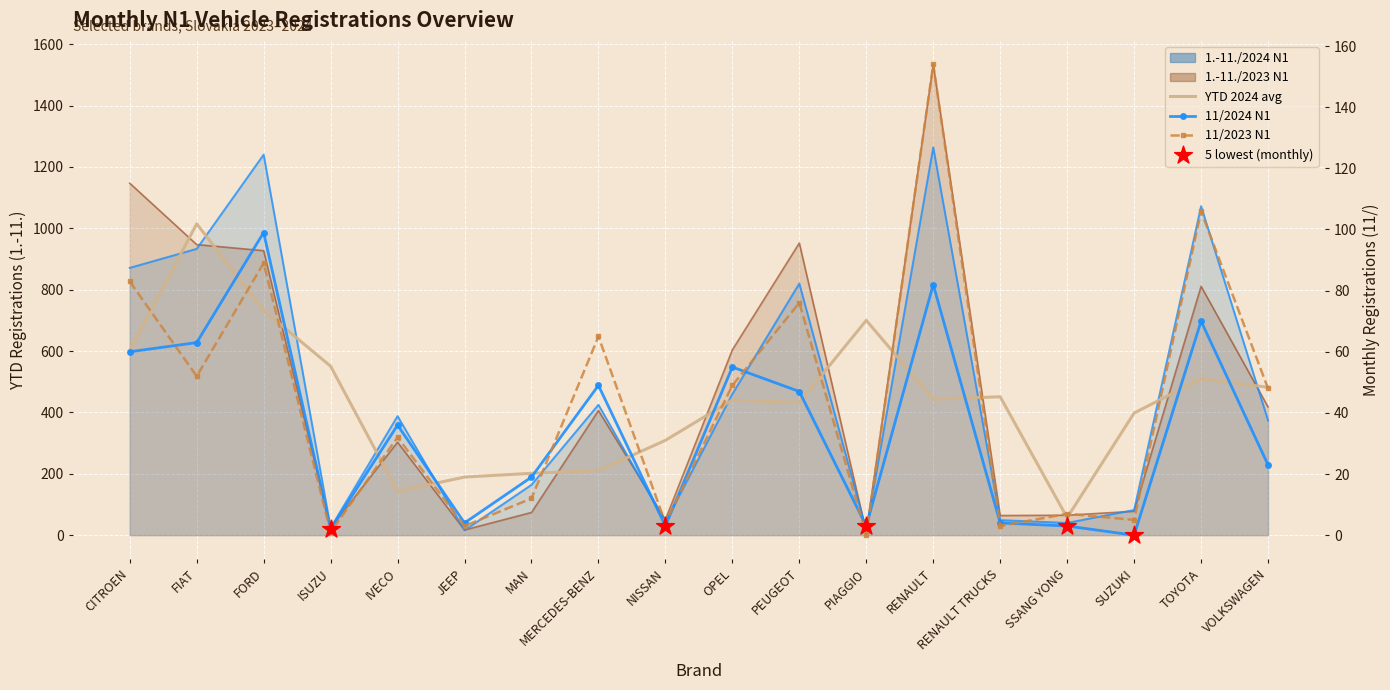

Which series contains the lowest Y value?

11/2024 N1